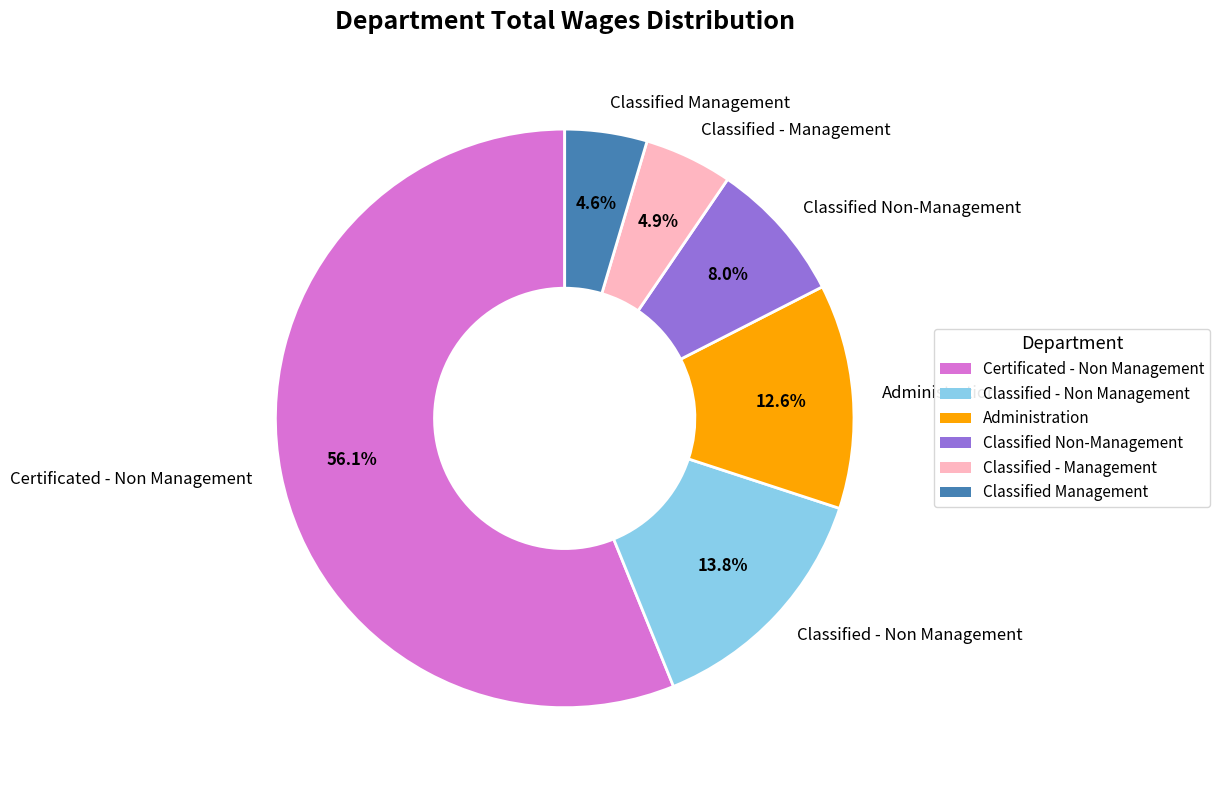

Does any single category account for the majority?

Yes